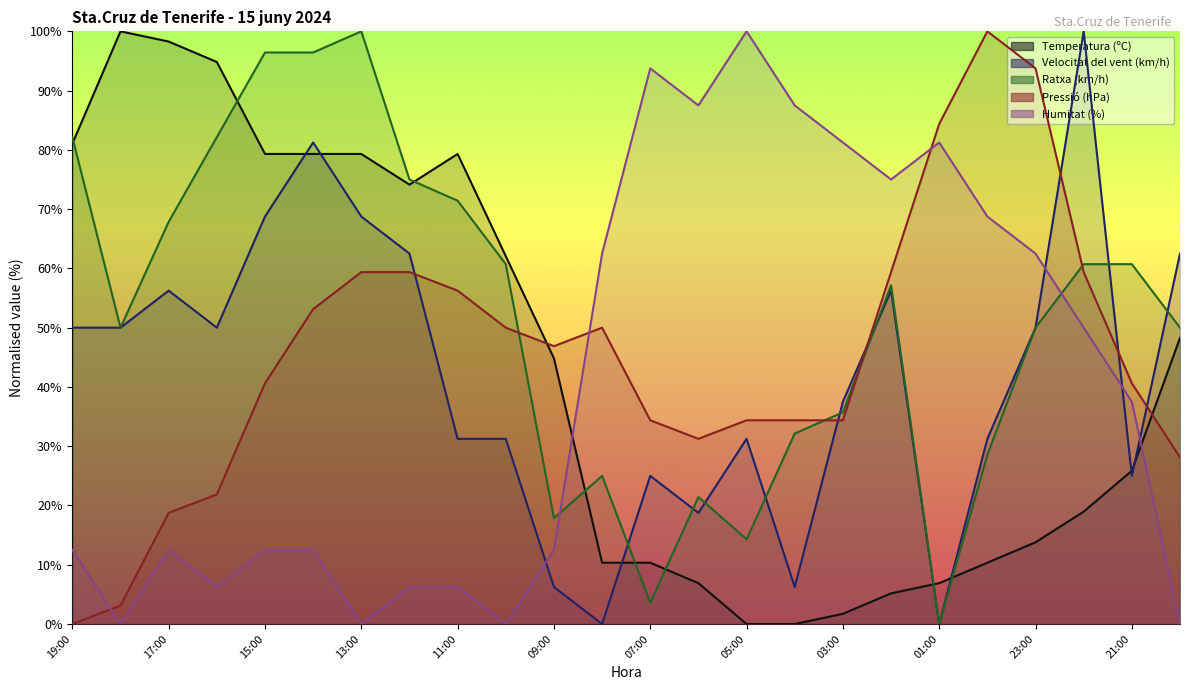

In Pressió (hPa), how many points are higher than both neighbors (excluding endpoints)?

2